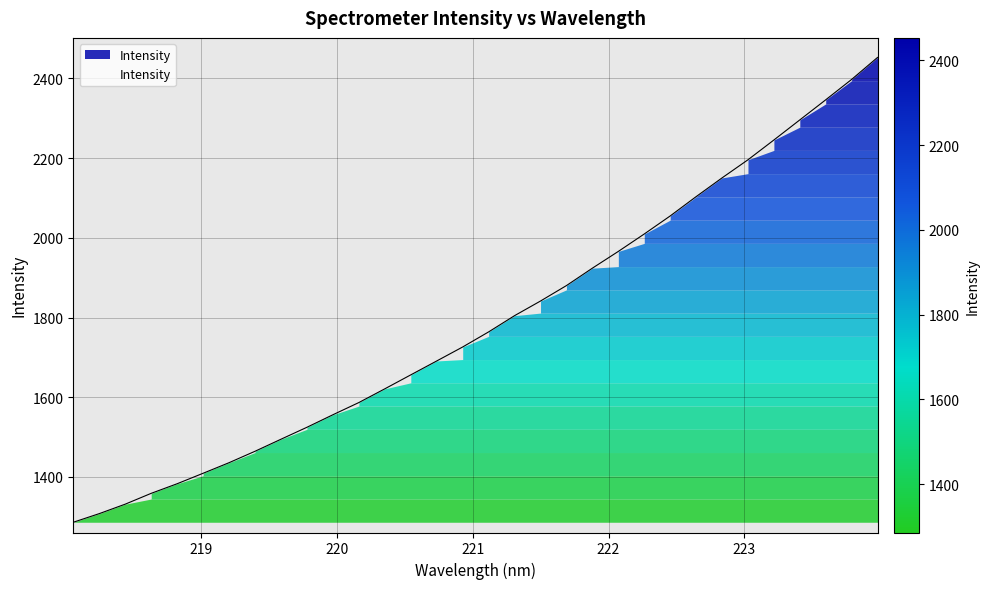

What is the difference between the maximum and second lowest values?

1145.1